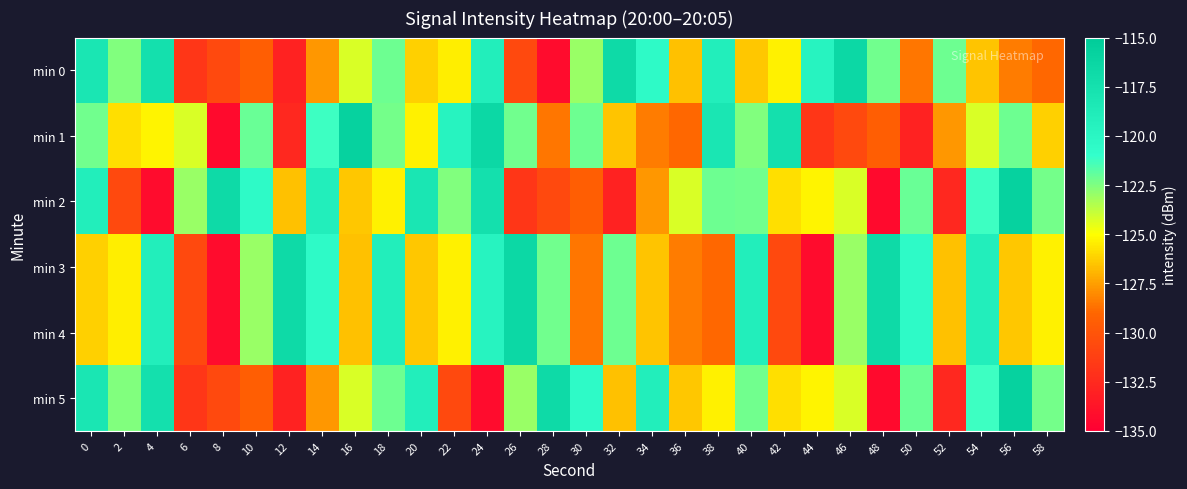

Count the number of data series in this chart.

6